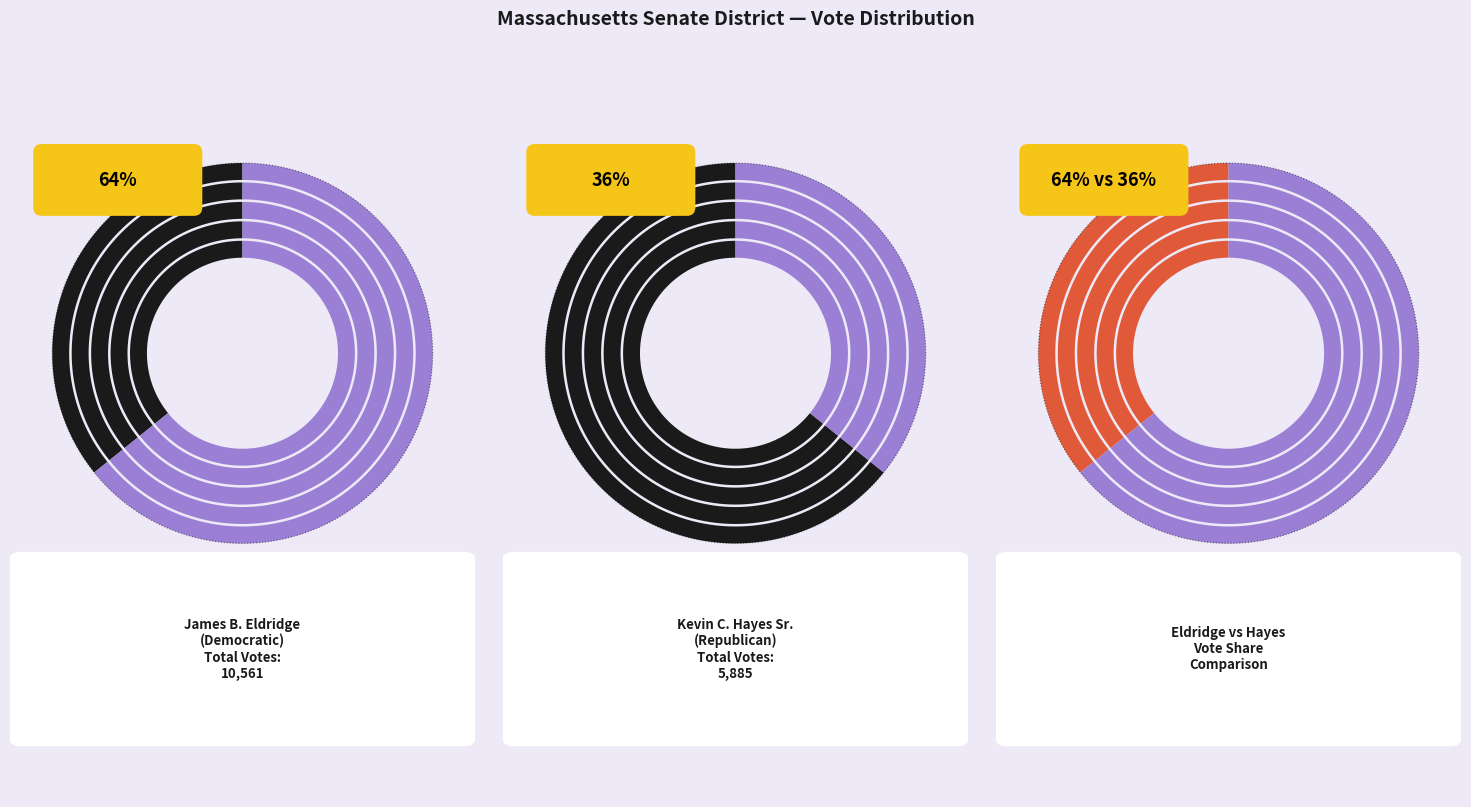

True or false: Lunenburg-A accounts for 20% of the total.

False